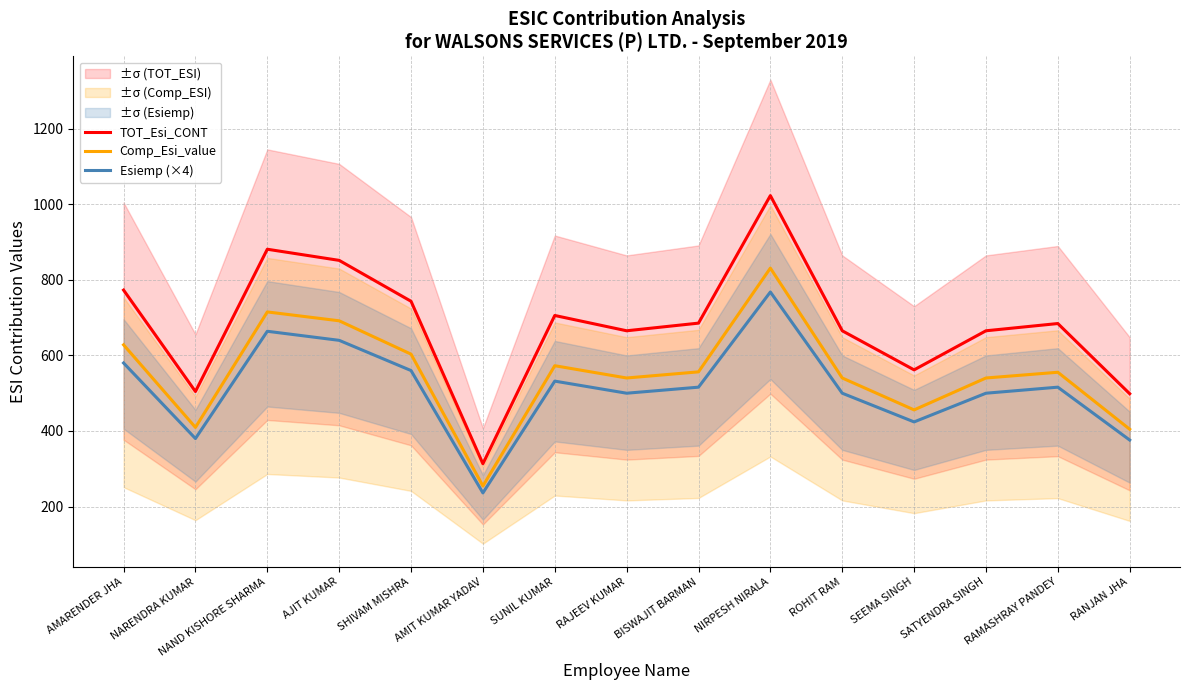

True or false: Esiemp (×4) and TOT_Esi_CONT cross at least once.

False